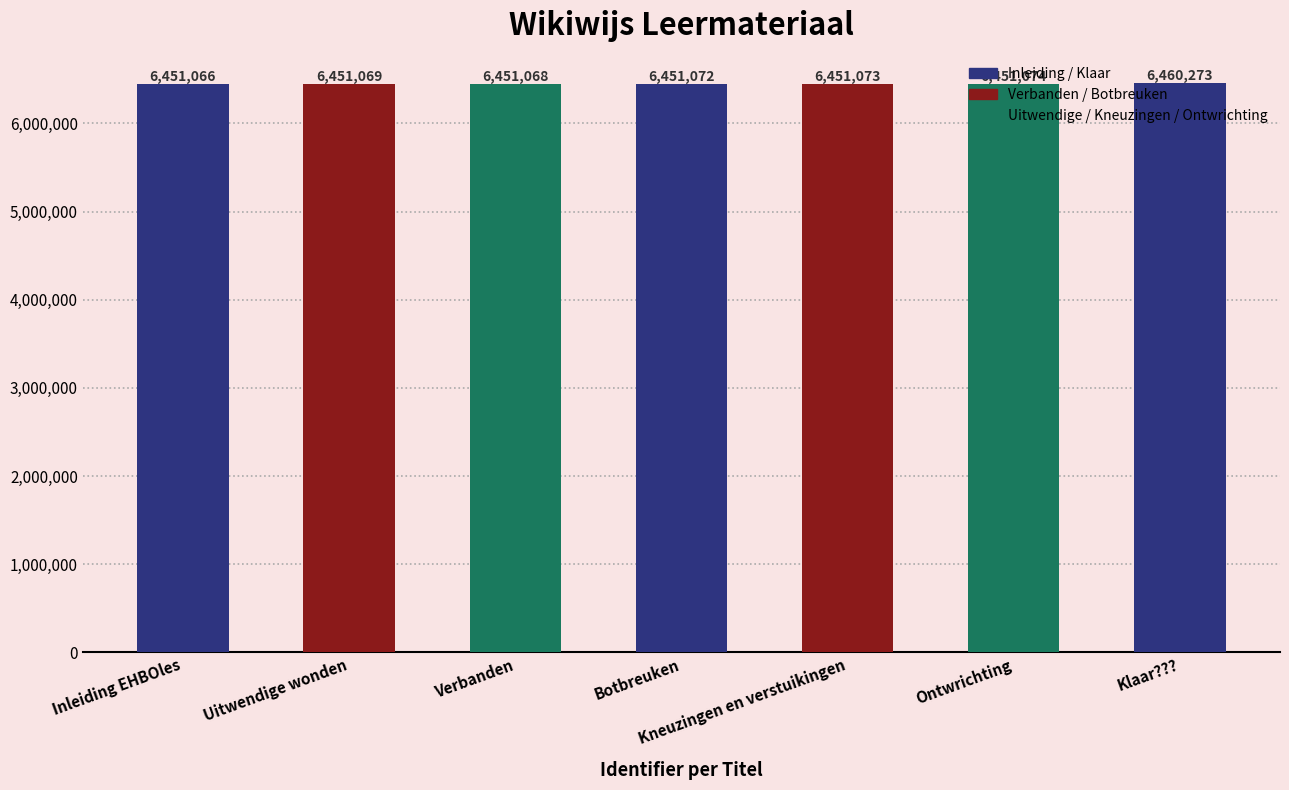

Does the chart contain stacked bars?

No